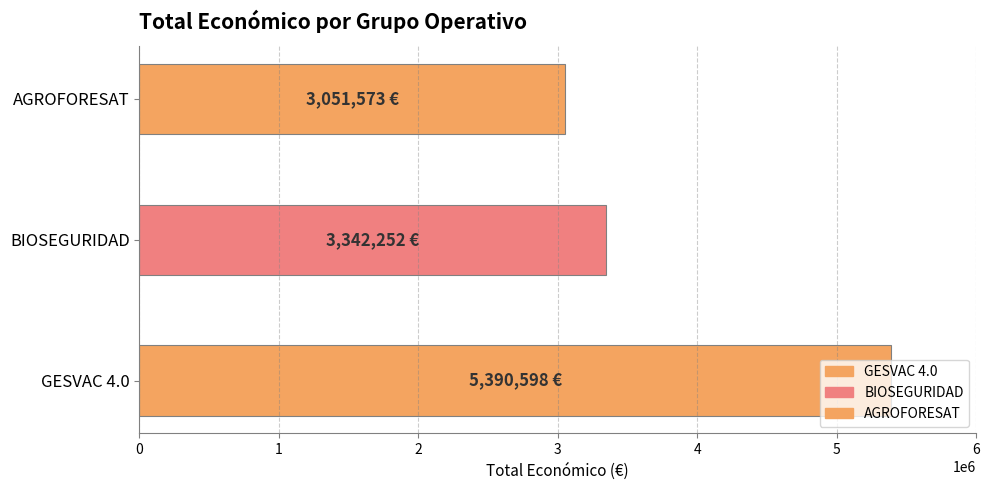

Is it true that the value at AGROFORESAT is 4780996?

False